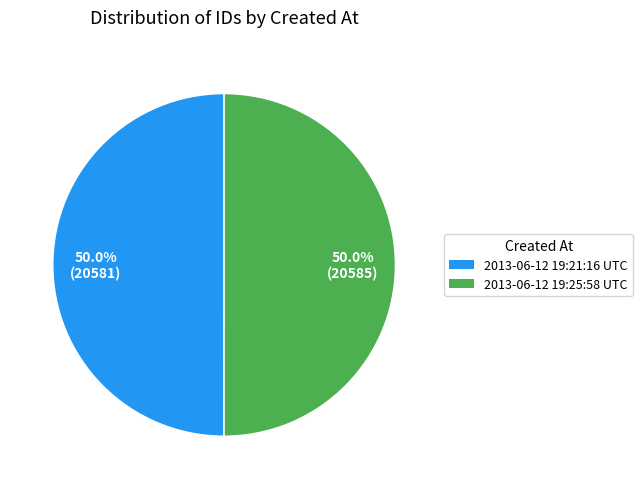

True or false: 2013-06-12 19:25:58 UTC accounts for 64% of the total.

False